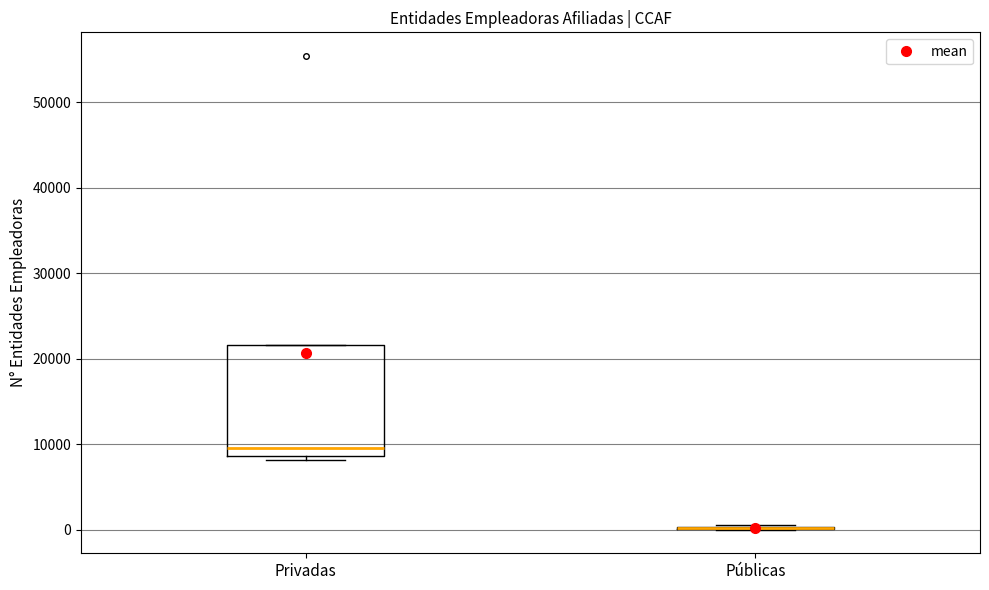

Reading left to right, transcribe this box plot: for each box, give where its median line is, the range the box spans, and where its two whiskers end, as read against the y-axis. The values are not printed on the chart, so give them approximately, as read against the axis.

Privadas: median 10000, box 9000 to 22000, whiskers 8000 to 22000
Públicas: box collapsed to a line at 0, whiskers 0 to 1000